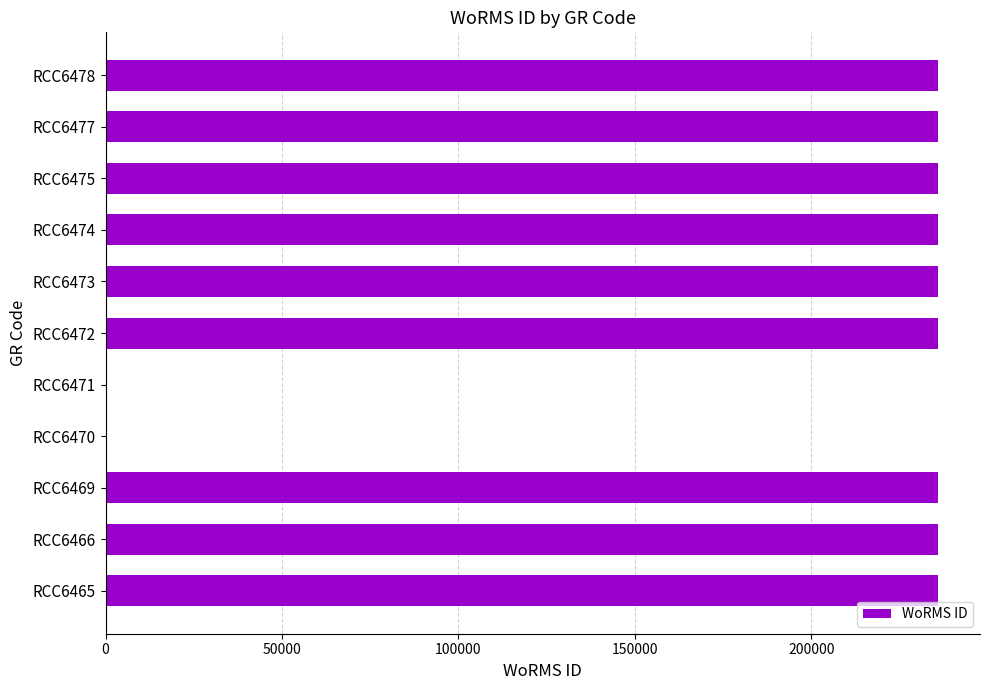

The value at RCC6474 is 364383. True or false?

False